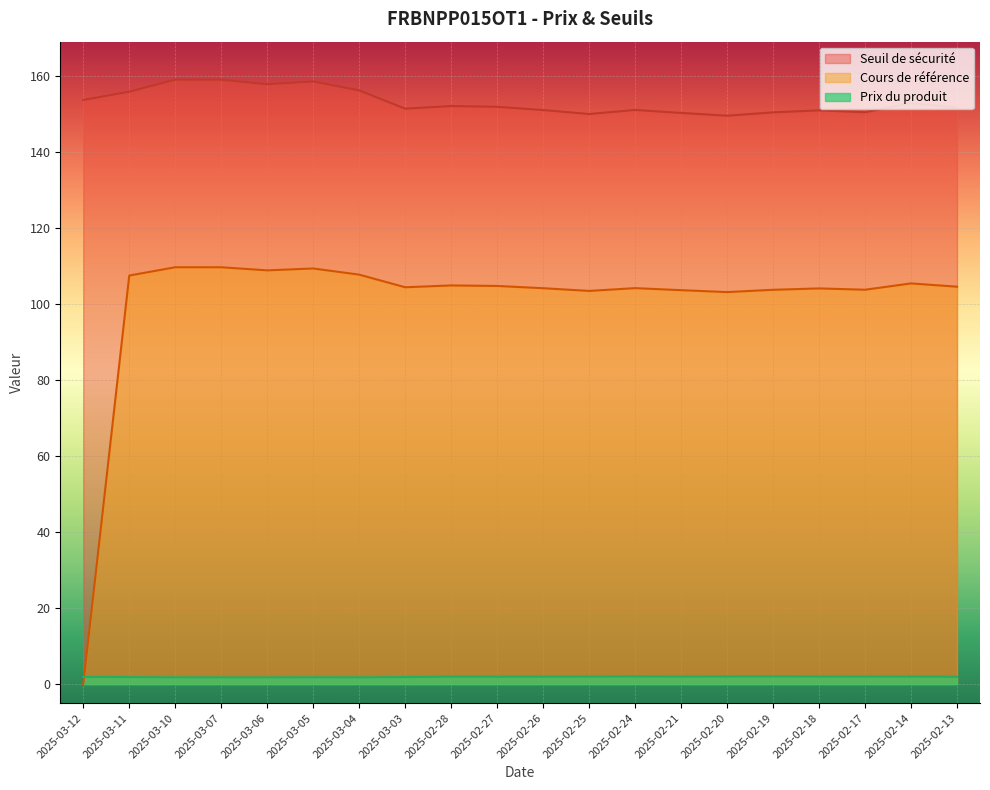

How many series are shown in this chart?

3